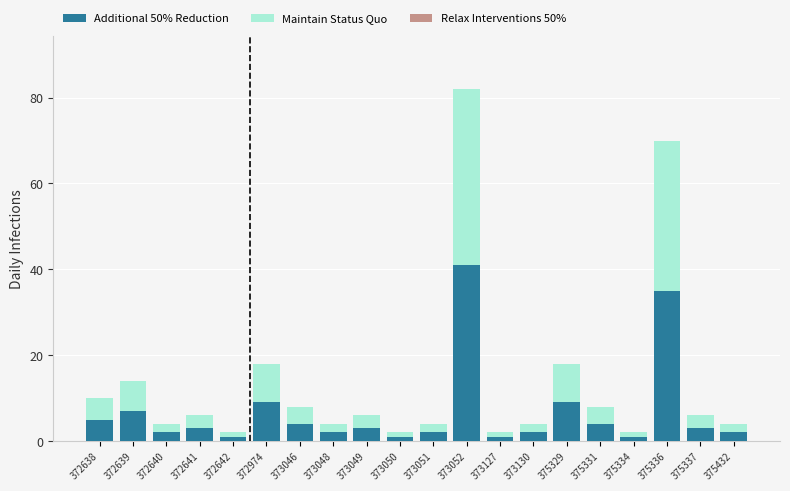

Which category has the highest value in the Additional 50% Reduction series?

373052